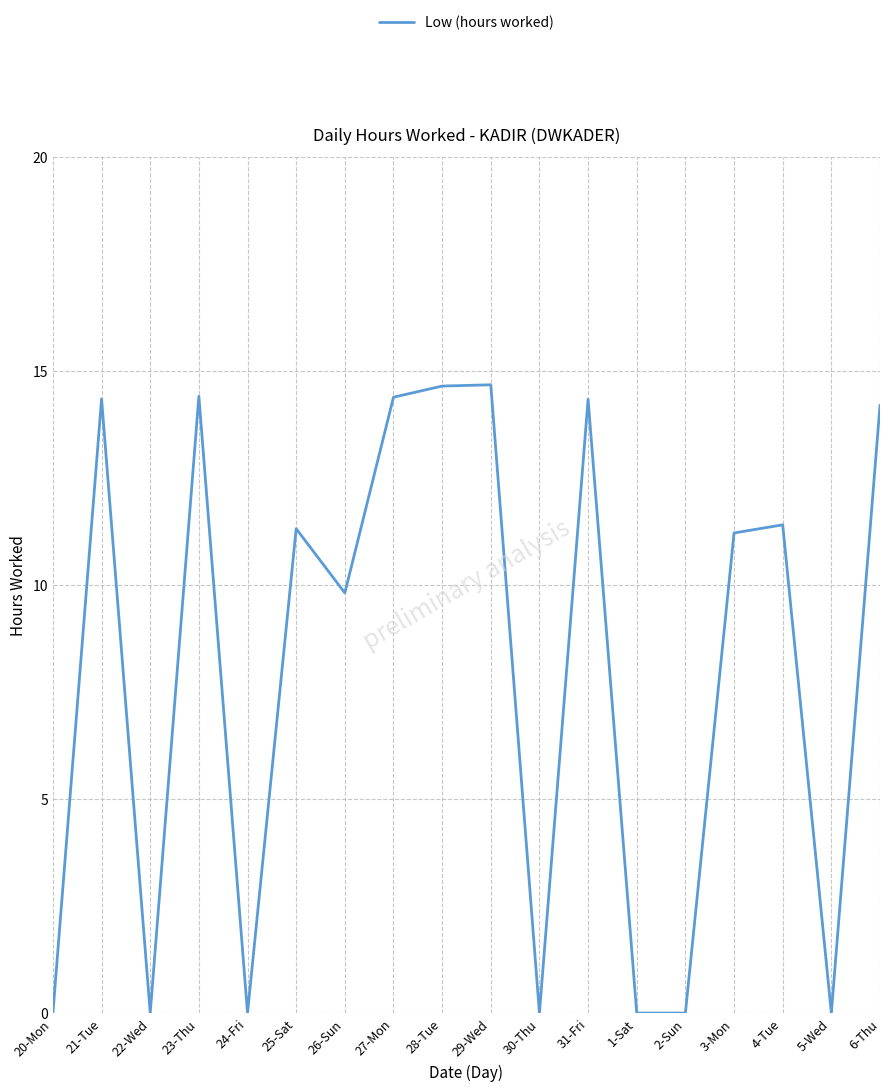

What position from the right is 31-Fri?

7